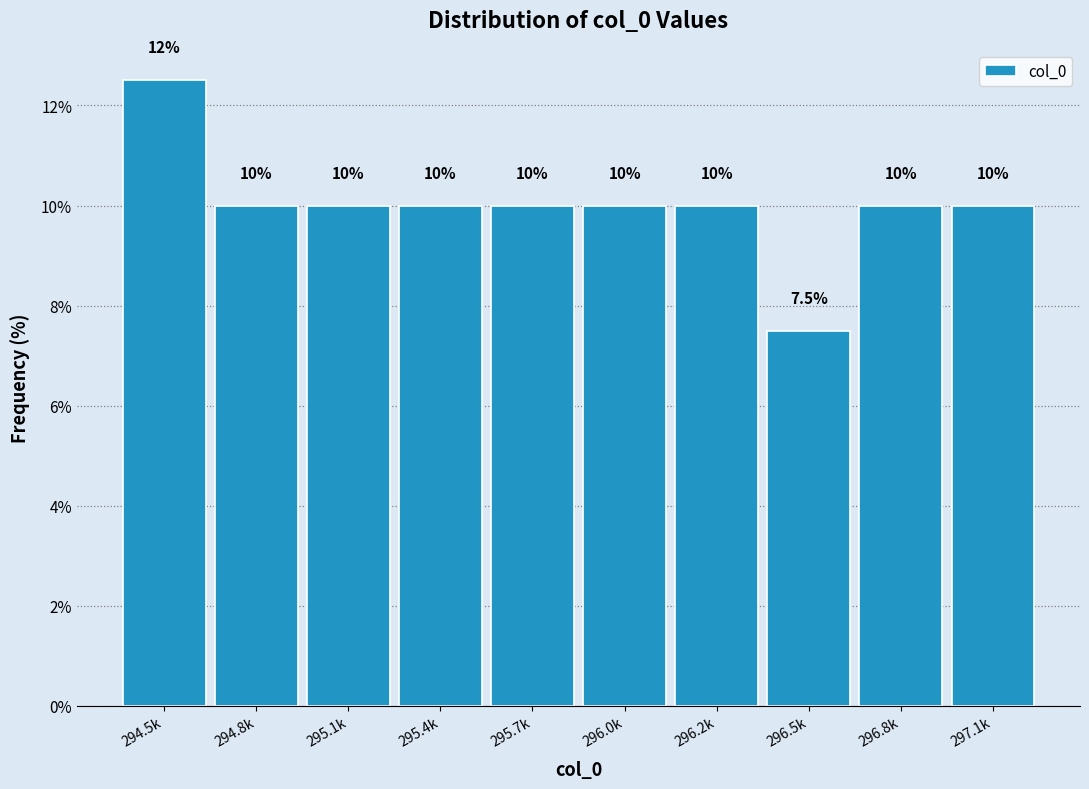

Reading left to right, extract all data points from this chart.

12.5	10.0	10.0	10.0	10.0	10.0	10.0	7.5	10.0	10.0